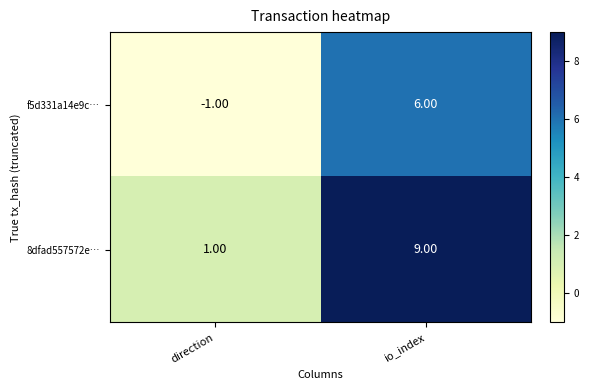

List the labels in order of f5d331a14e9c… value, largest first.

io_index, direction